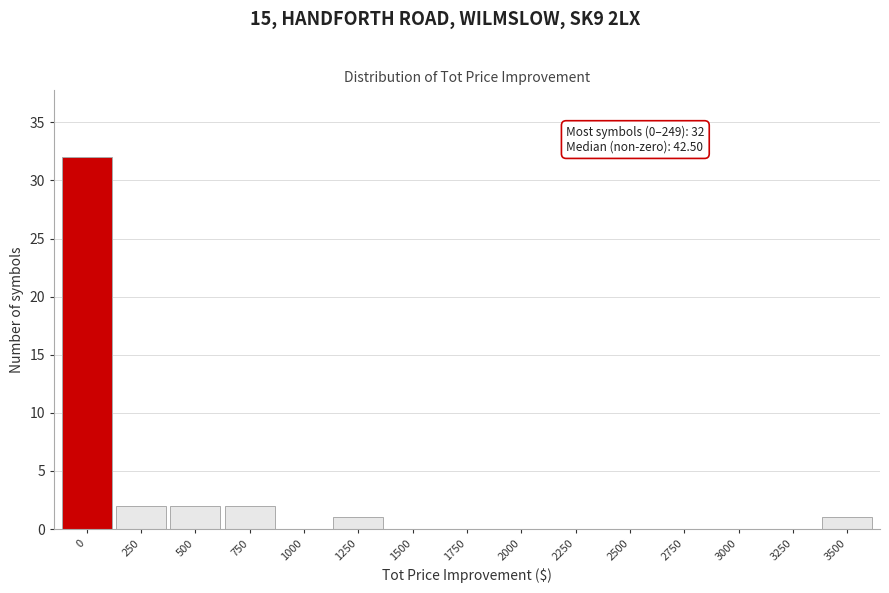

Reading left to right, transcribe all the data shown in this chart.

0=32	250=2	500=2	750=2	1000=0	1250=1	1500=0	1750=0	2000=0	2250=0	2500=0	2750=0	3000=0	3250=0	3500=1